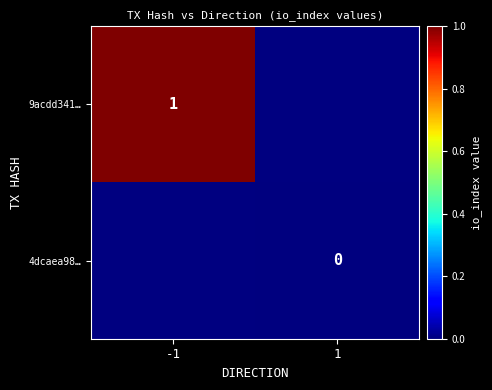

The value of 9acdd341… at -1 is 1. True or false?

True